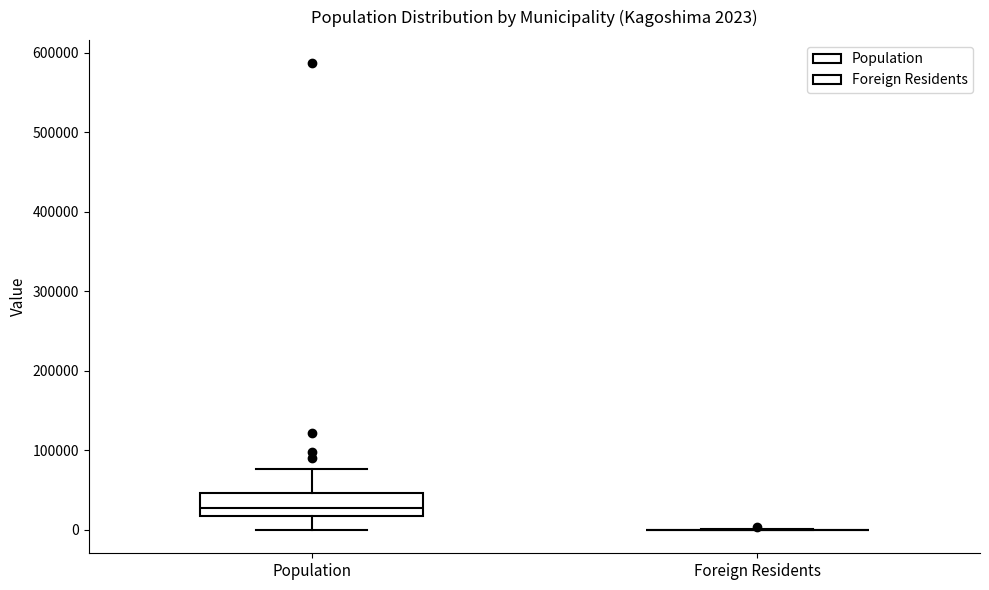

Which box is the tallest, from its lower edge to its upper edge?

Population